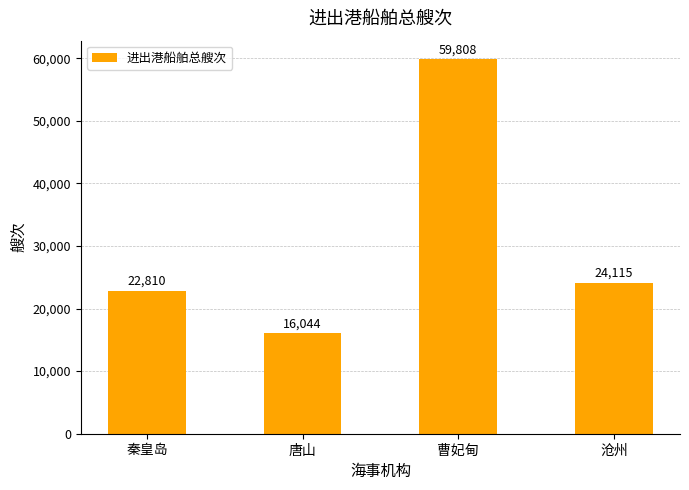

Rank the categories by value from lowest to highest.

唐山, 秦皇岛, 沧州, 曹妃甸